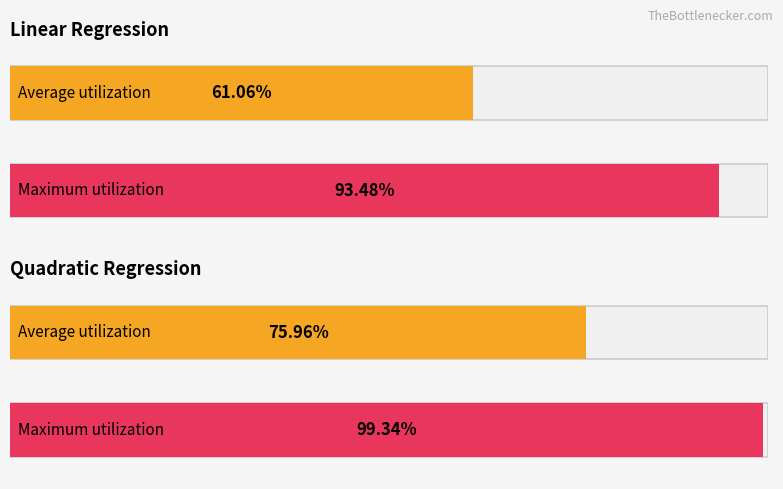

Reading left to right, what are all the values shown in this chart?

Average utilization: 0.6	0.8
Maximum utilization: 0.9	1.0